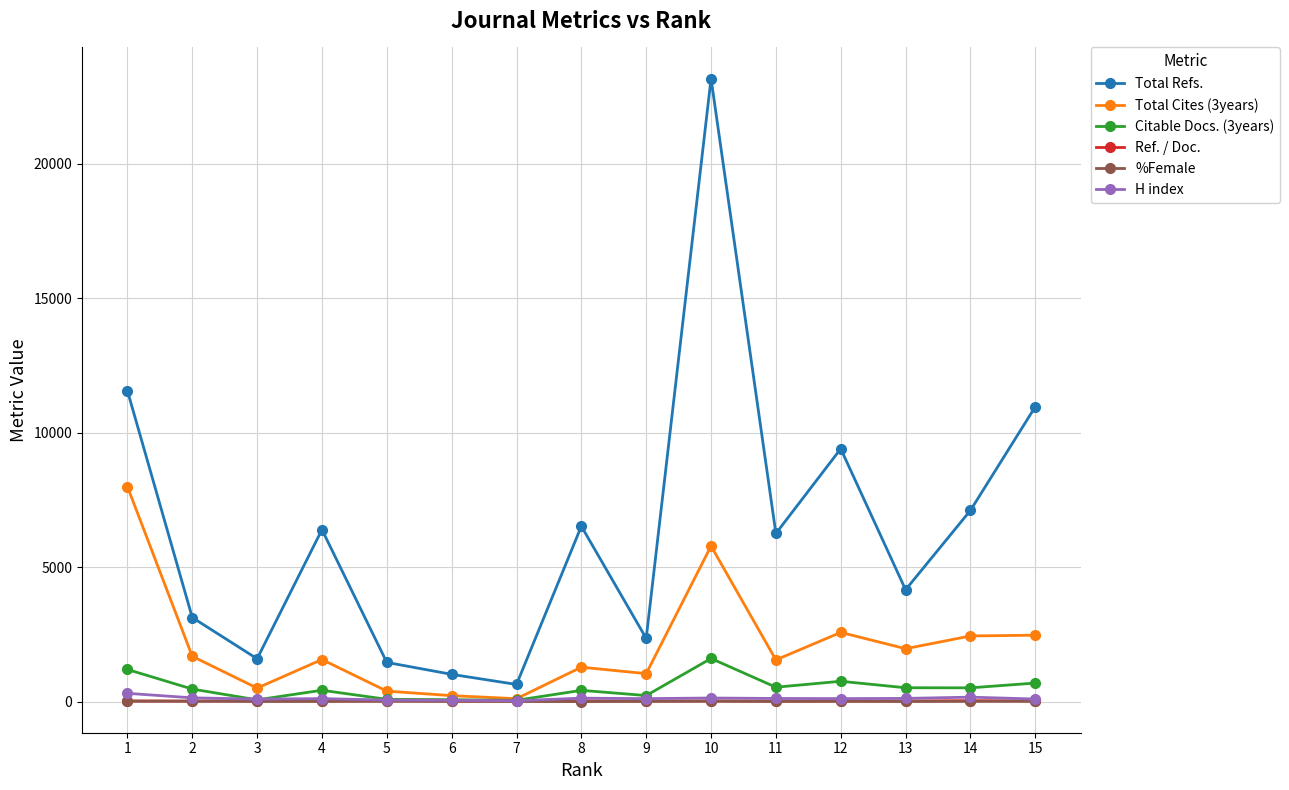

What is the sum of all Ref. / Doc. values?

518.1